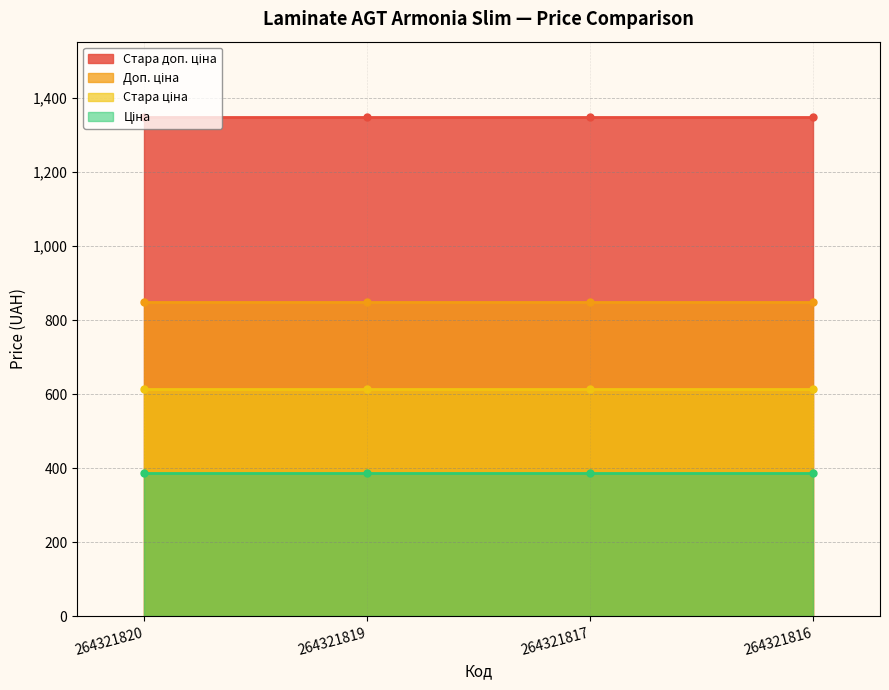

Rank the series by their average value, from highest to lowest.

Стара доп. ціна, Доп. ціна, Стара ціна, Ціна